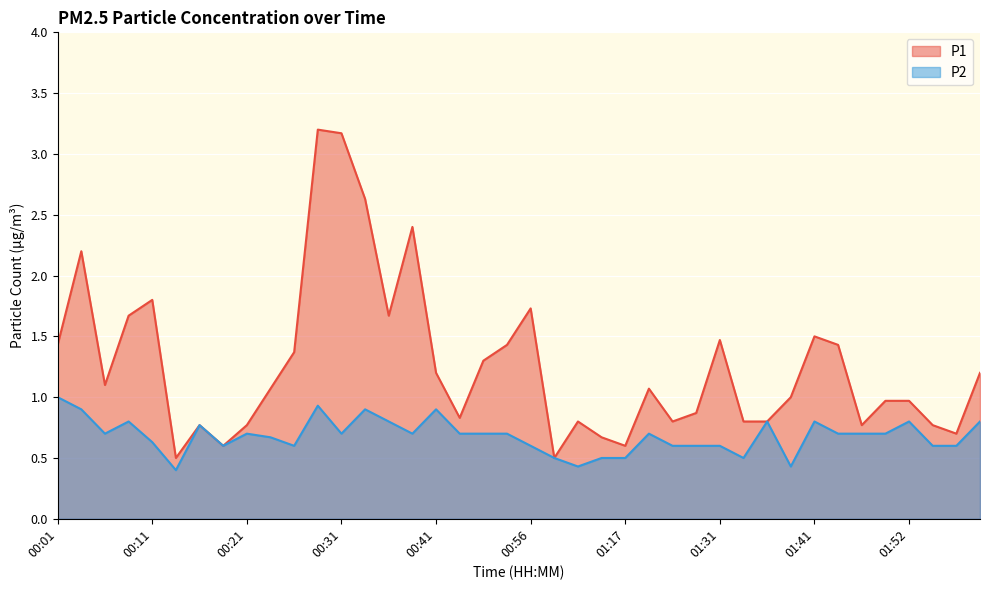

What is the value of the P2 point at the 31st from the left?

0.8